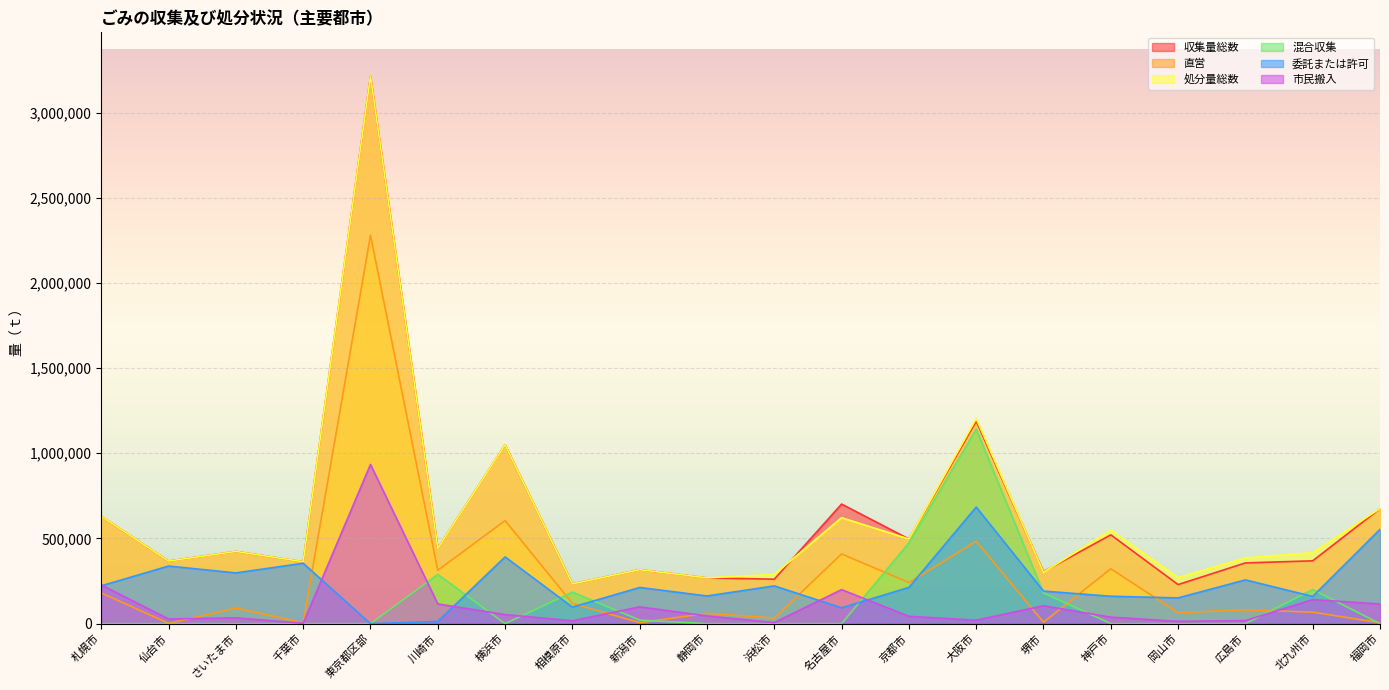

The 収集量総数 series shows 477660.1 at 堺市. True or false?

False